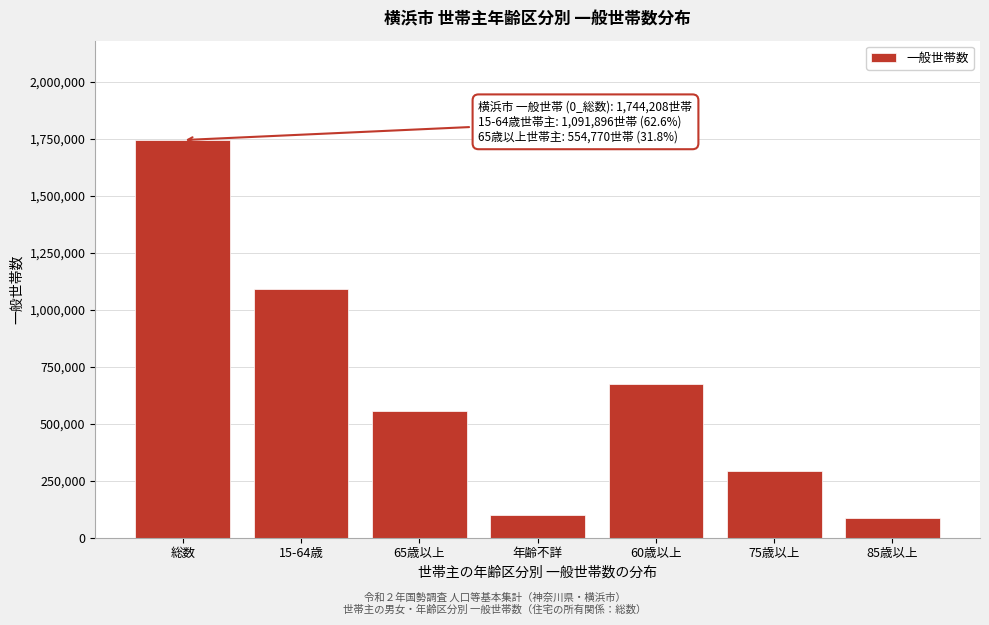

Reading right to left, transcribe all the data shown in this chart.

84794	293657	672499	97539	554770	1091896	1744208